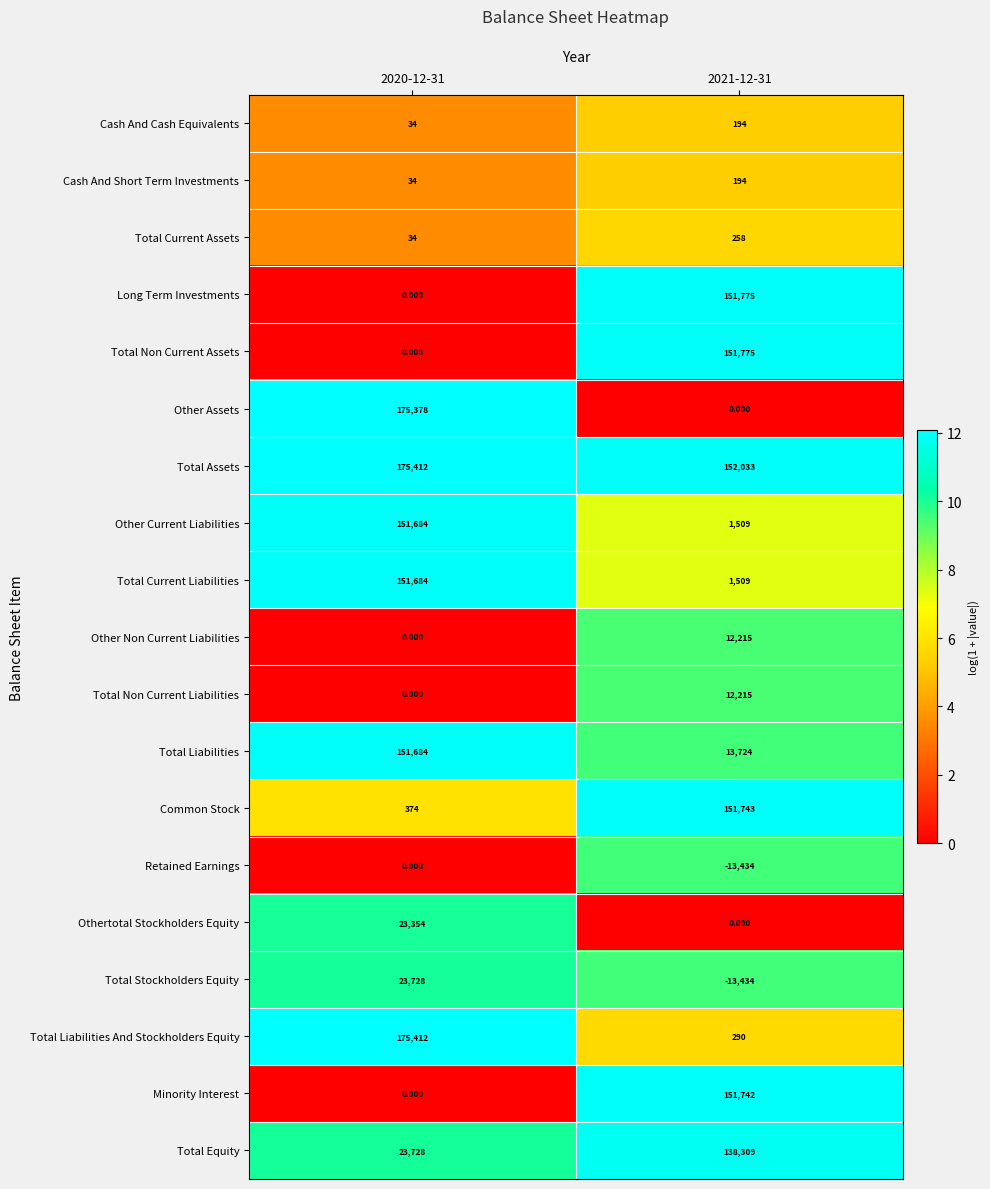

Which series has the largest total across all categories?

Total Assets